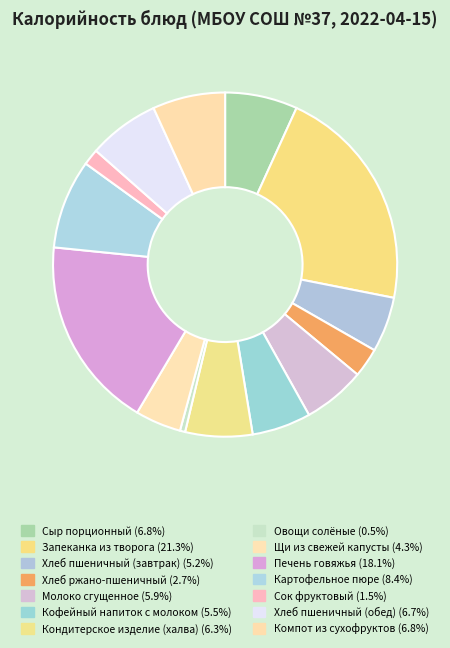

How many segments does this pie chart have?

14